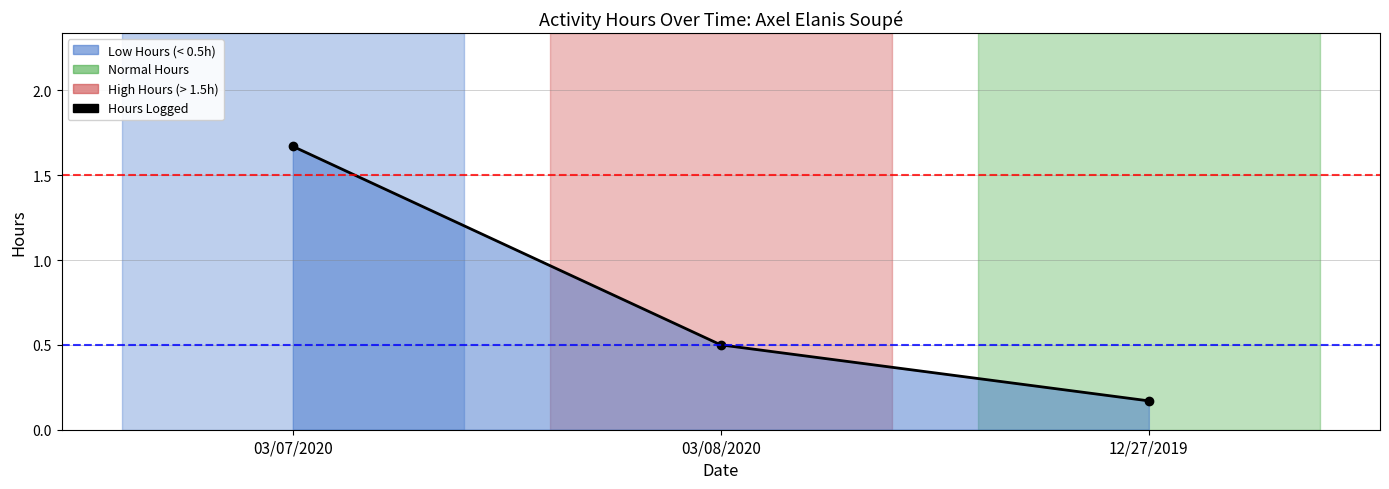

What is the average value?

0.8